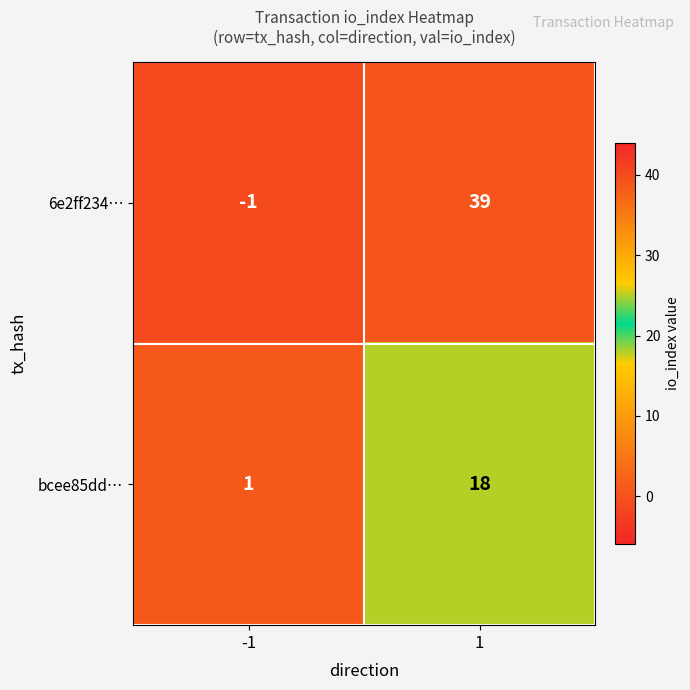

What is the sum of the bcee85dd… values at -1 and 1?

19